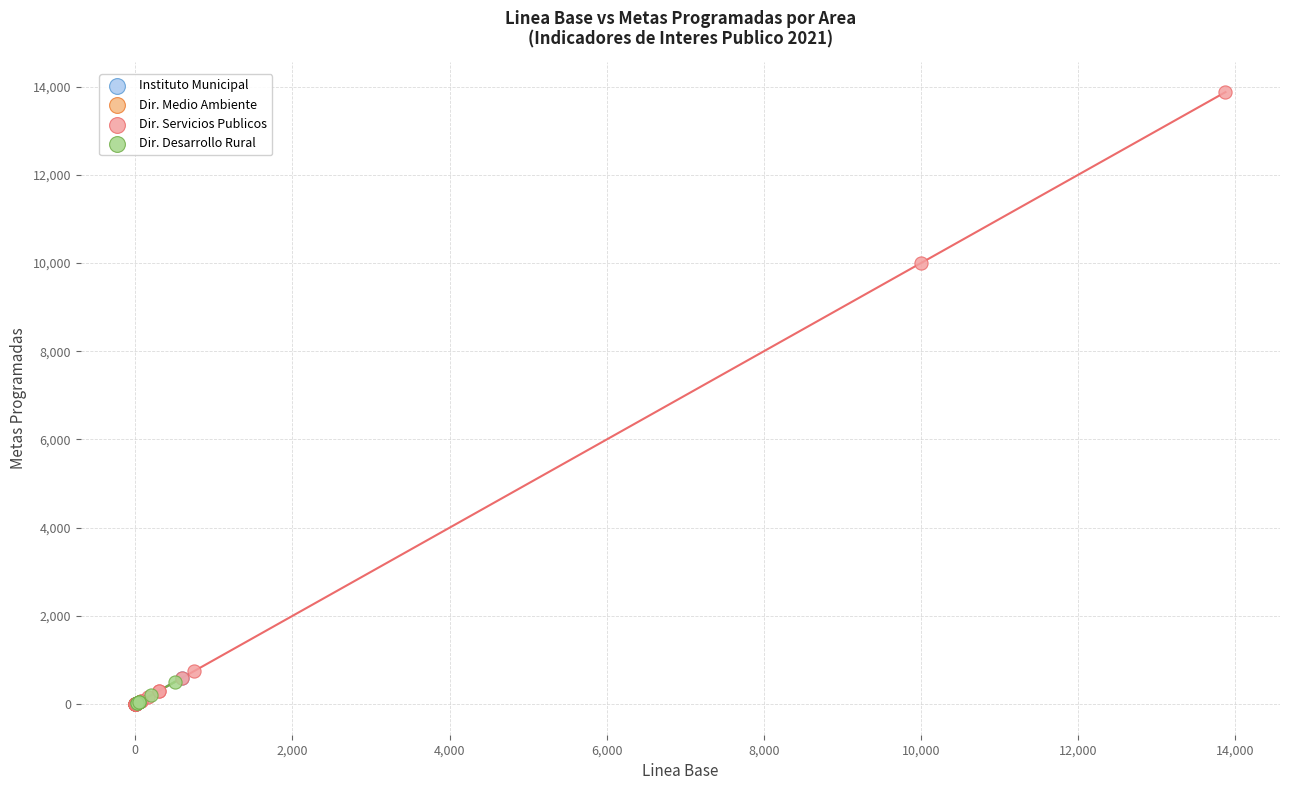

Which series contains the highest Y value?

Dir. Servicios Publicos